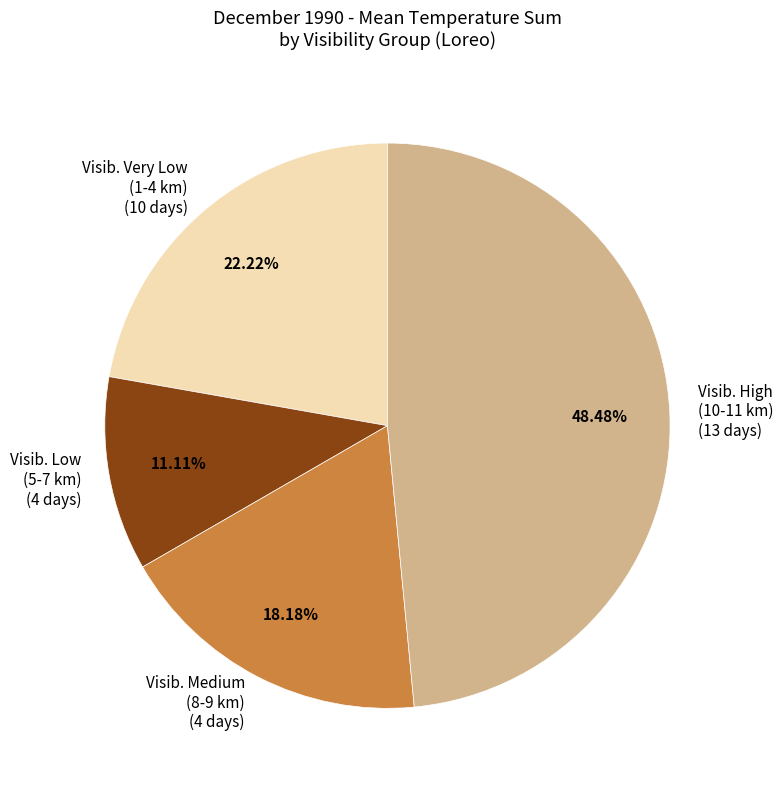

Do Visib. Very Low (1-4 km) (10 days) and Visib. Medium (8-9 km) (4 days) together represent more than half of the pie?

No